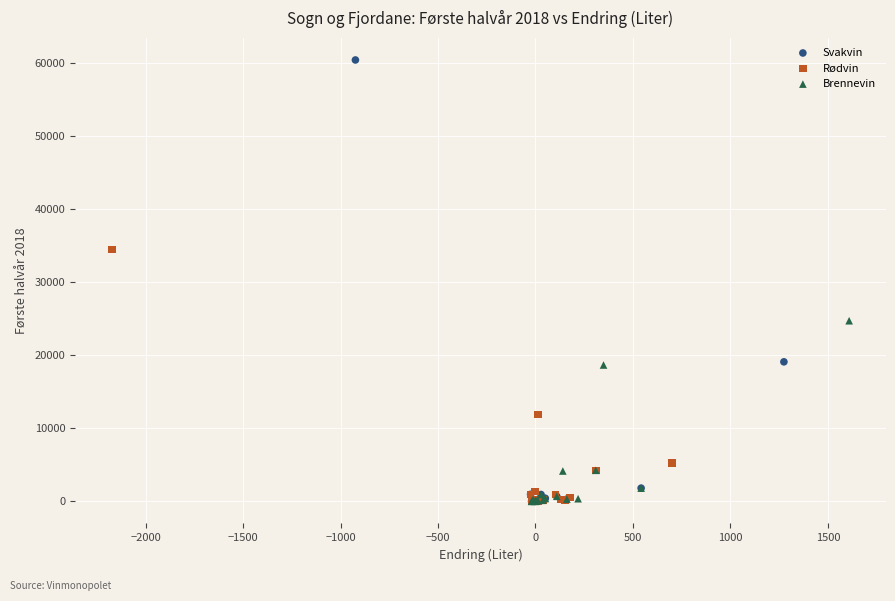

Which series reaches the maximum Y coordinate?

Svakvin